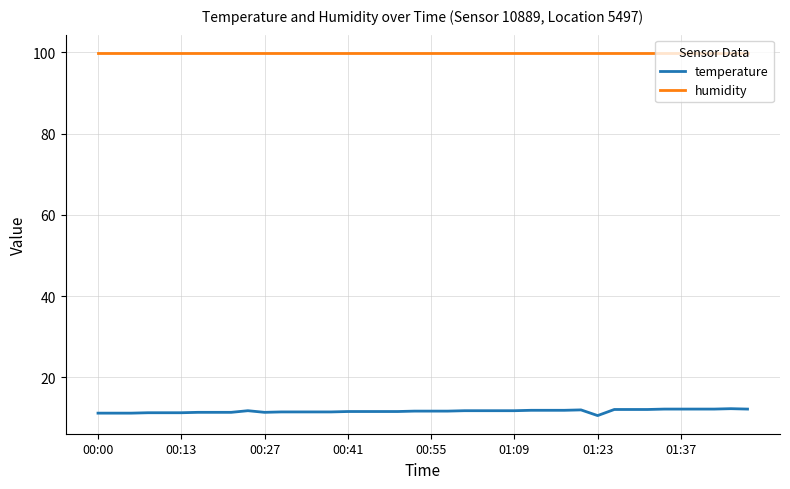

What is the minimum value for temperature?

10.6